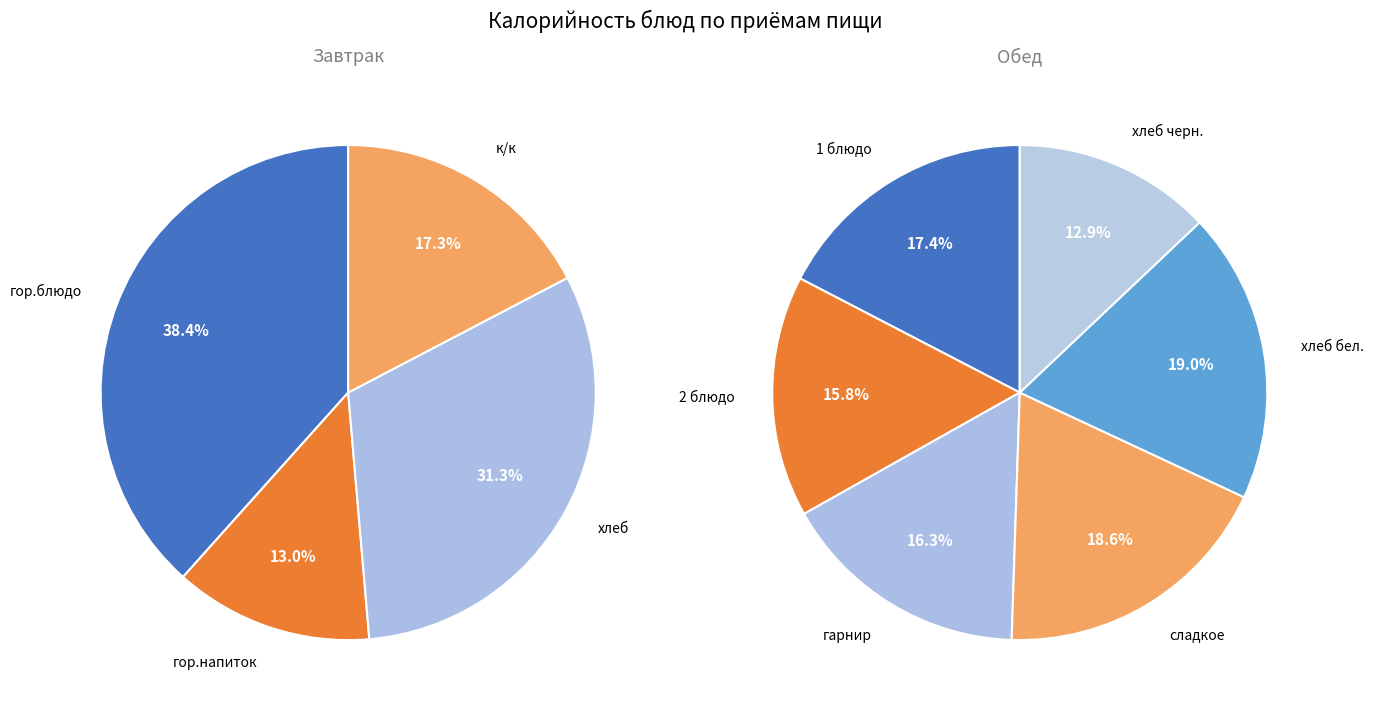

To the nearest percent, what portion does к/к represent?

17%